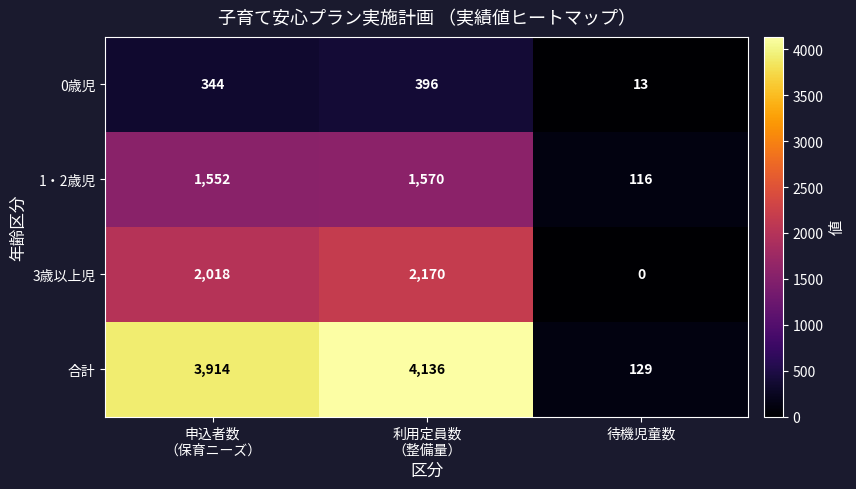

What is the difference between the maximum and minimum values in the 合計 series?

4007